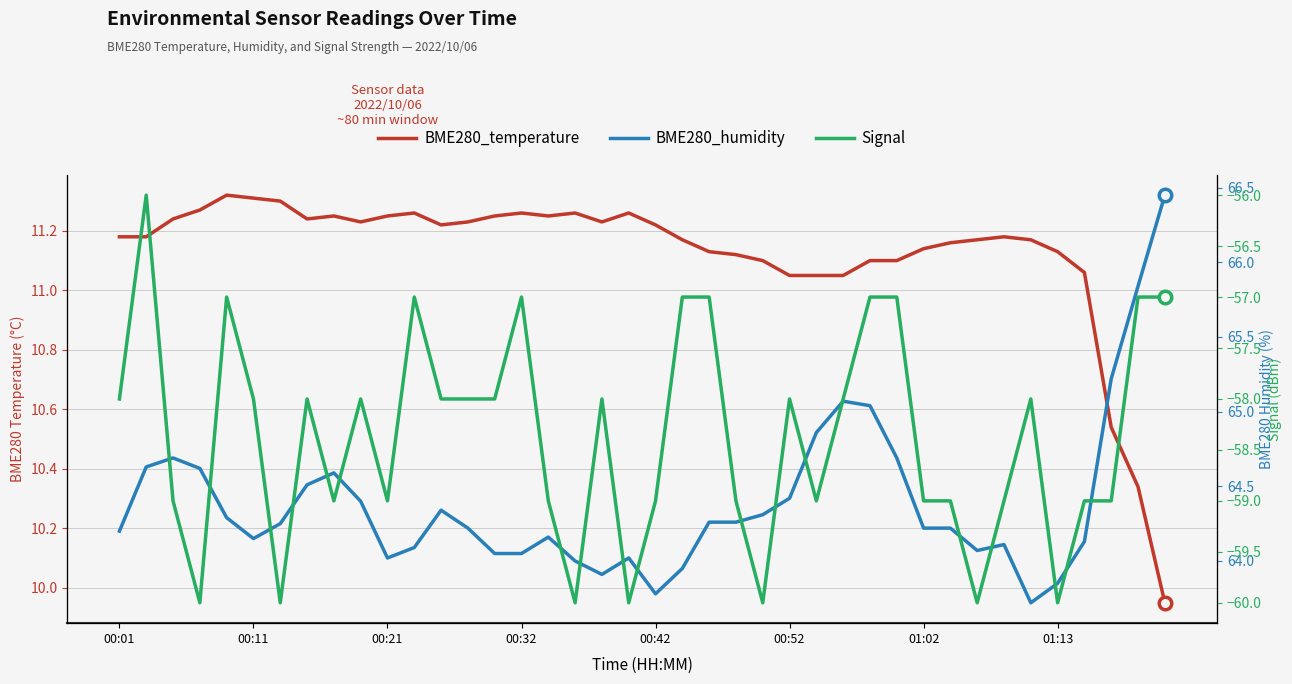

Between 01:13 and 31, which series saw the biggest shift?

Signal